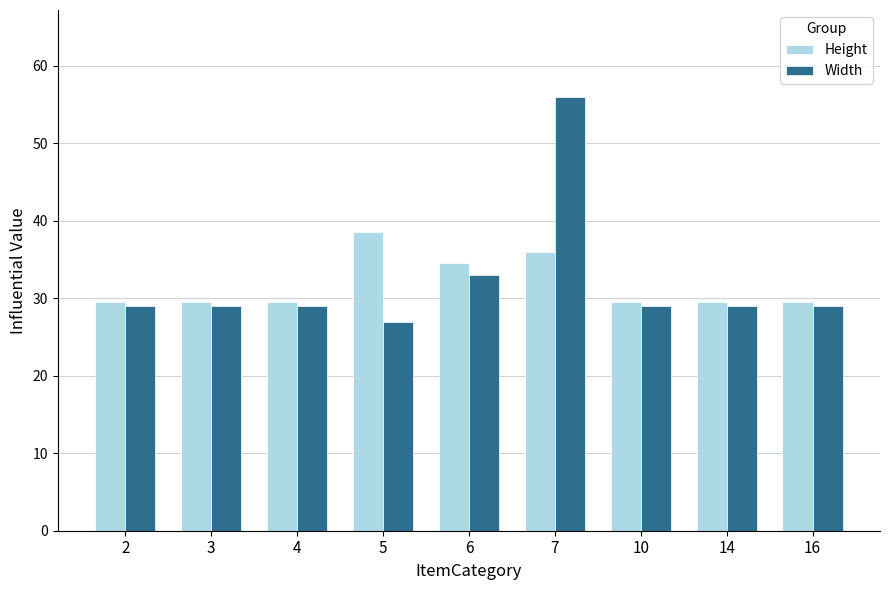

What is the difference between the maximum and minimum values in the Height series?

9.0